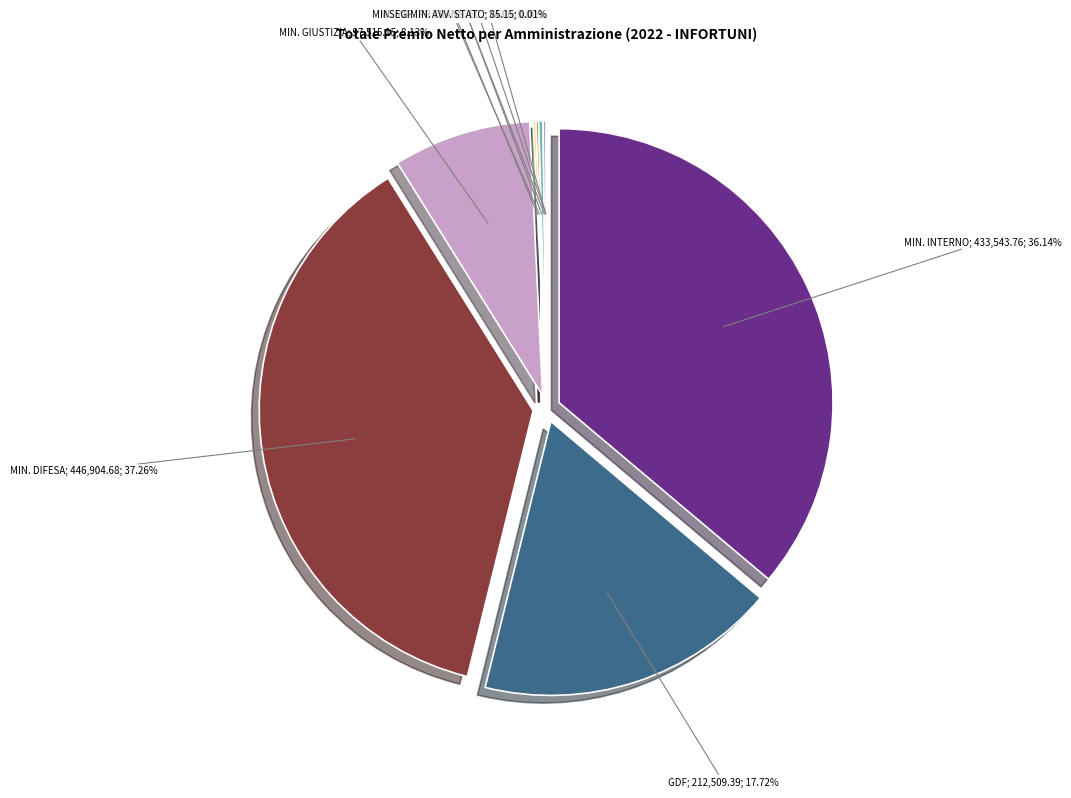

How many slices are in this pie chart?

10